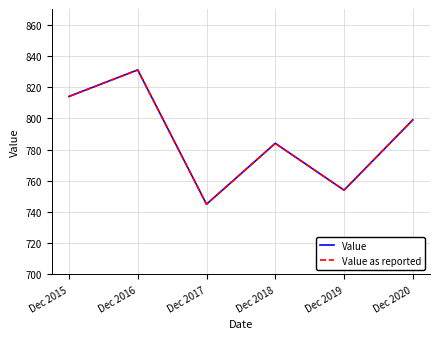

Which series has the widest spread of values?

Value